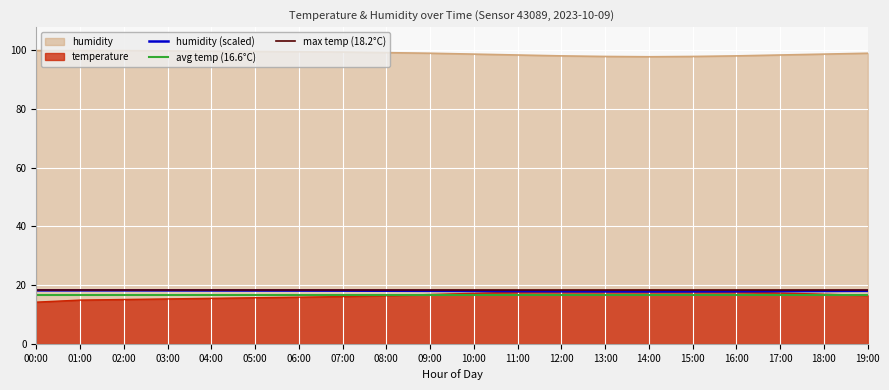

What is the difference between the second highest and second lowest values in the humidity series?

2.0